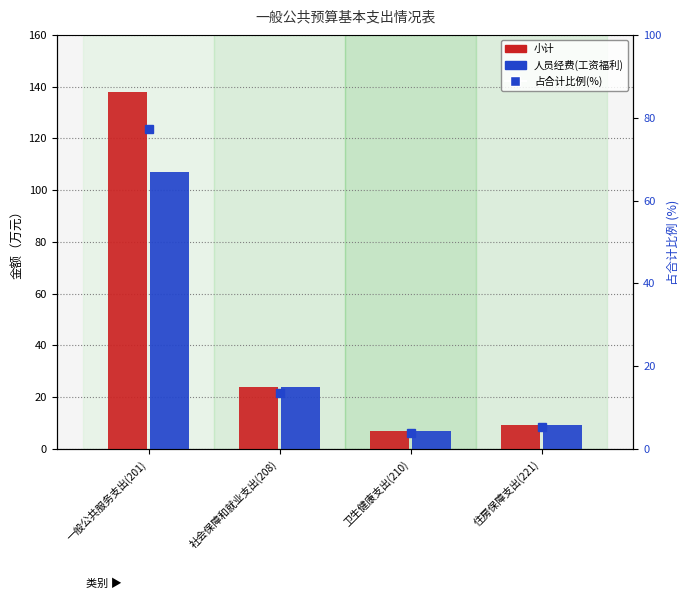

What is the maximum value for 占合计比例?

77.4